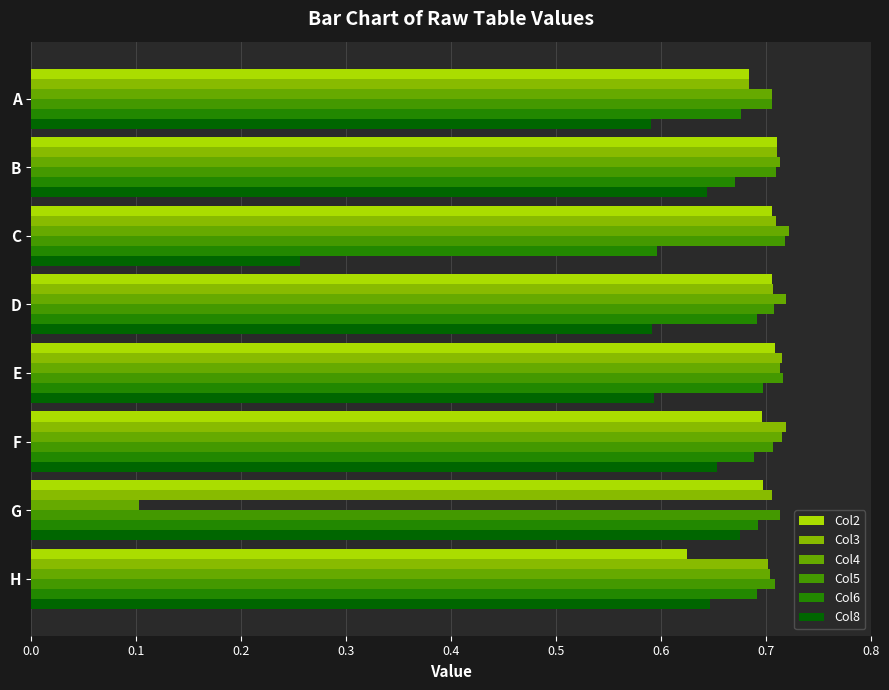

What is the maximum value shown in the chart?

0.7